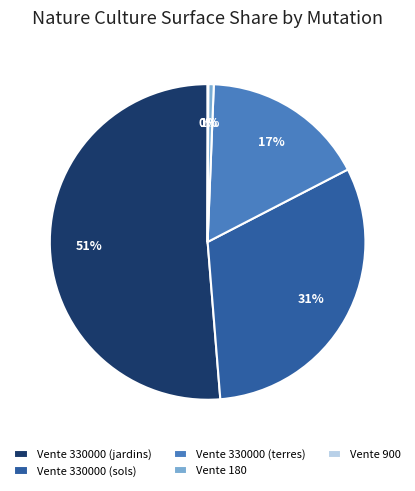

To the nearest percent, what is the average slice percentage?

20%